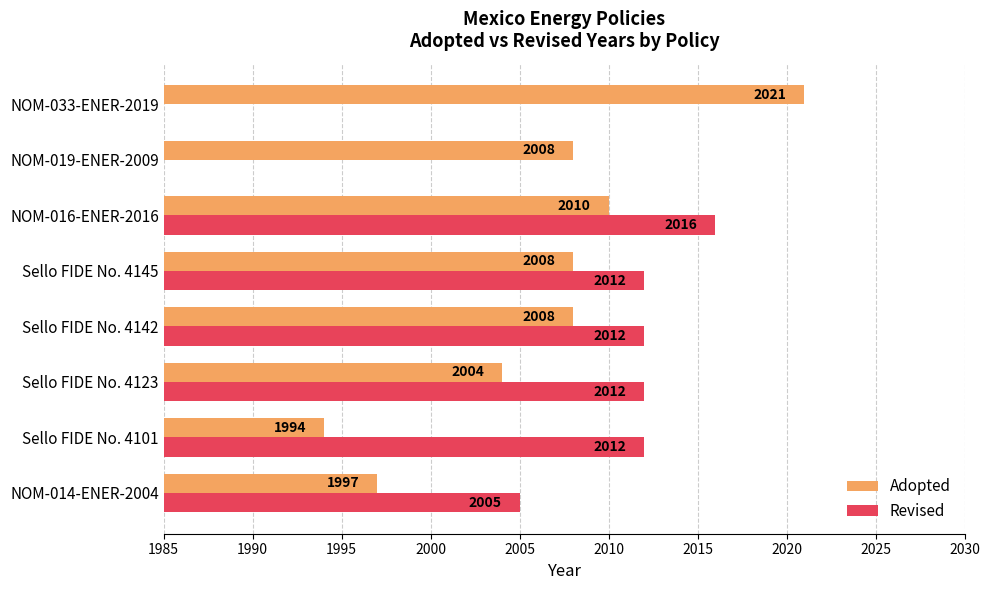

Is the value of Adopted at NOM-033-ENER-2019 greater than the value of Revised at Sello FIDE No. 4145?

Yes